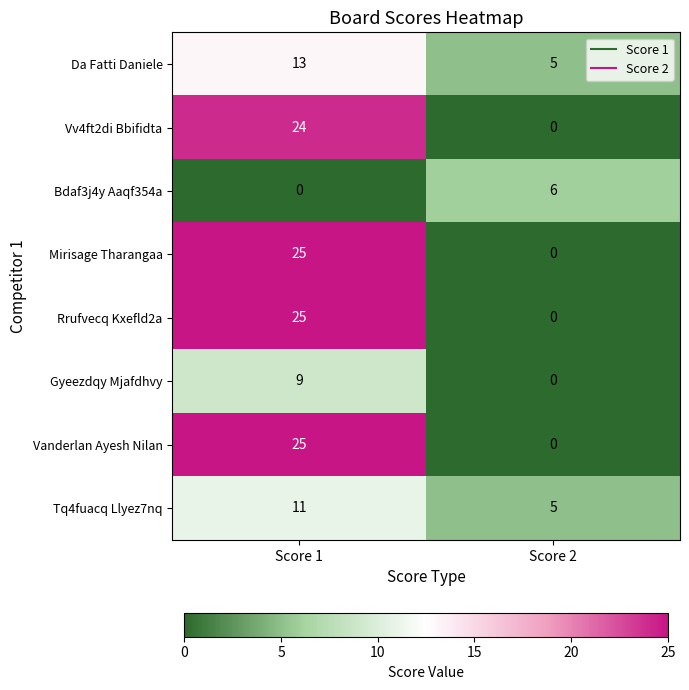

At which label does Bdaf3j4y Aaqf354a reach its peak?

Score 2